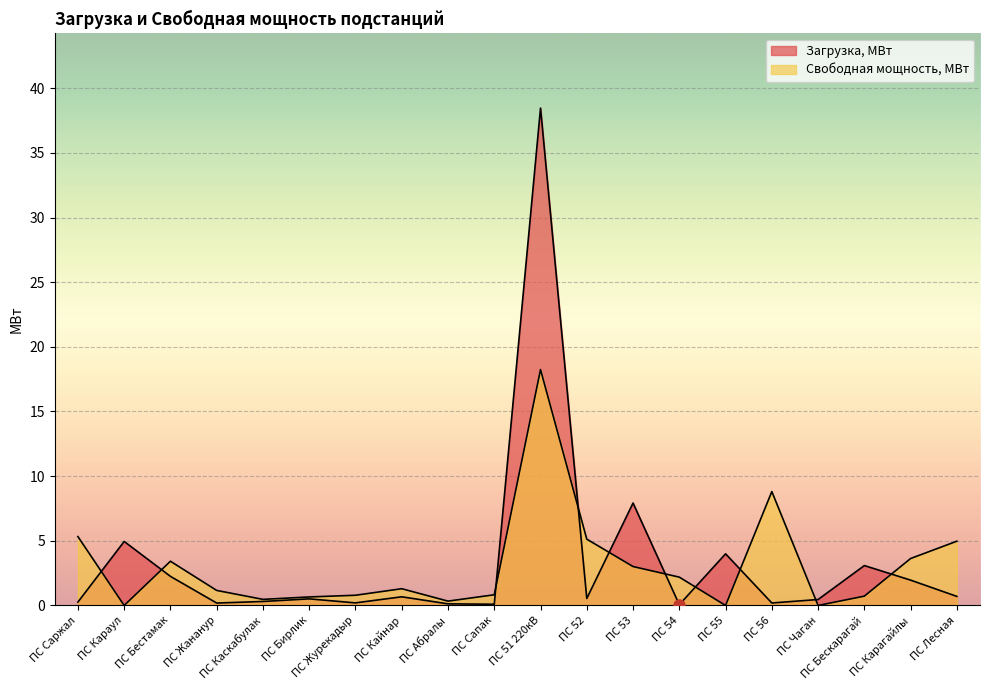

Reading left to right, extract all data points from this chart.

Загрузка, МВт: 0.3	4.9	2.3	0.2	0.3	0.5	0.2	0.7	0.1	0.1	38.5	0.5	7.9	0.1	4.0	0.2	0.5	3.1	2.0	0.7
Свободная мощность, МВт: 5.3	0.0	3.4	1.2	0.5	0.7	0.8	1.3	0.3	0.8	18.2	5.1	3.0	2.2	0.0	8.8	0.0	0.7	3.6	5.0